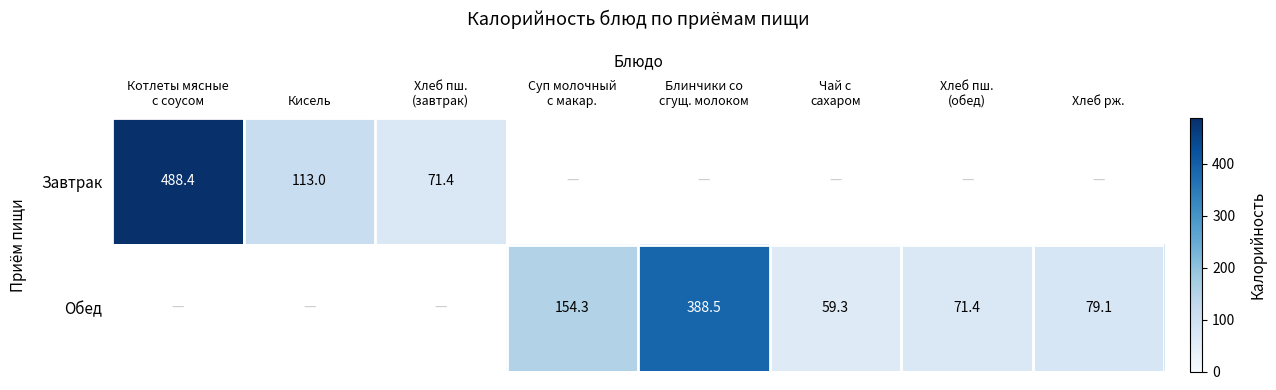

True or false: Завтрак has a value of 113.0 at Кисель.

True